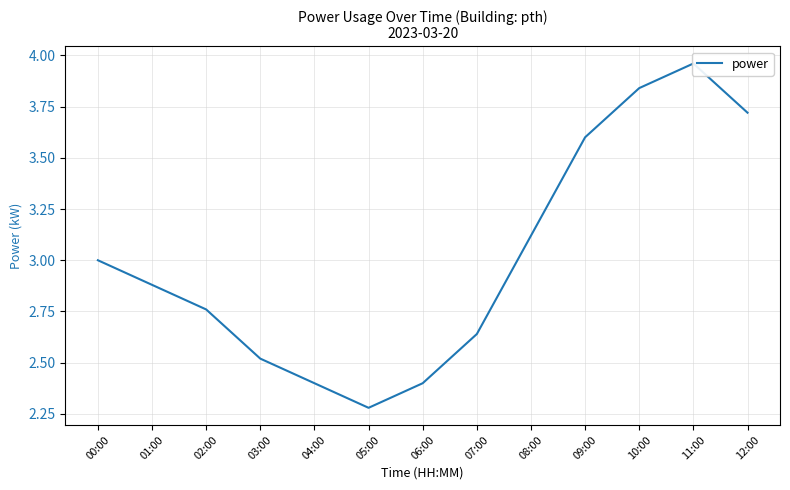

Between 11:00 and 10:00, which is larger?

11:00